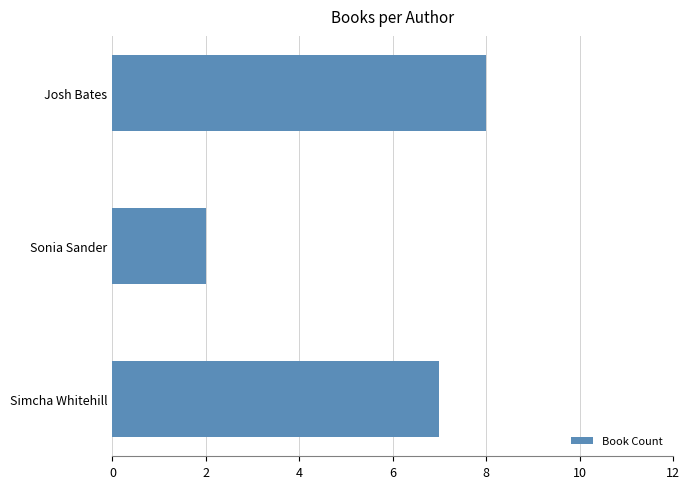

What is the value of the 2nd bar from the left?

2